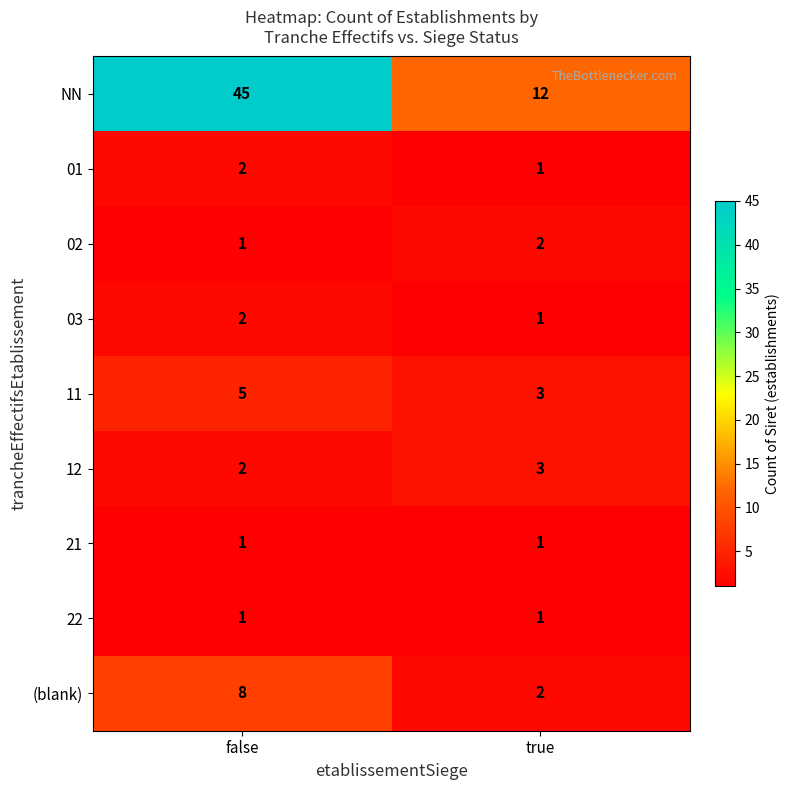

True or false: 12 has a value of 1 at true.

False